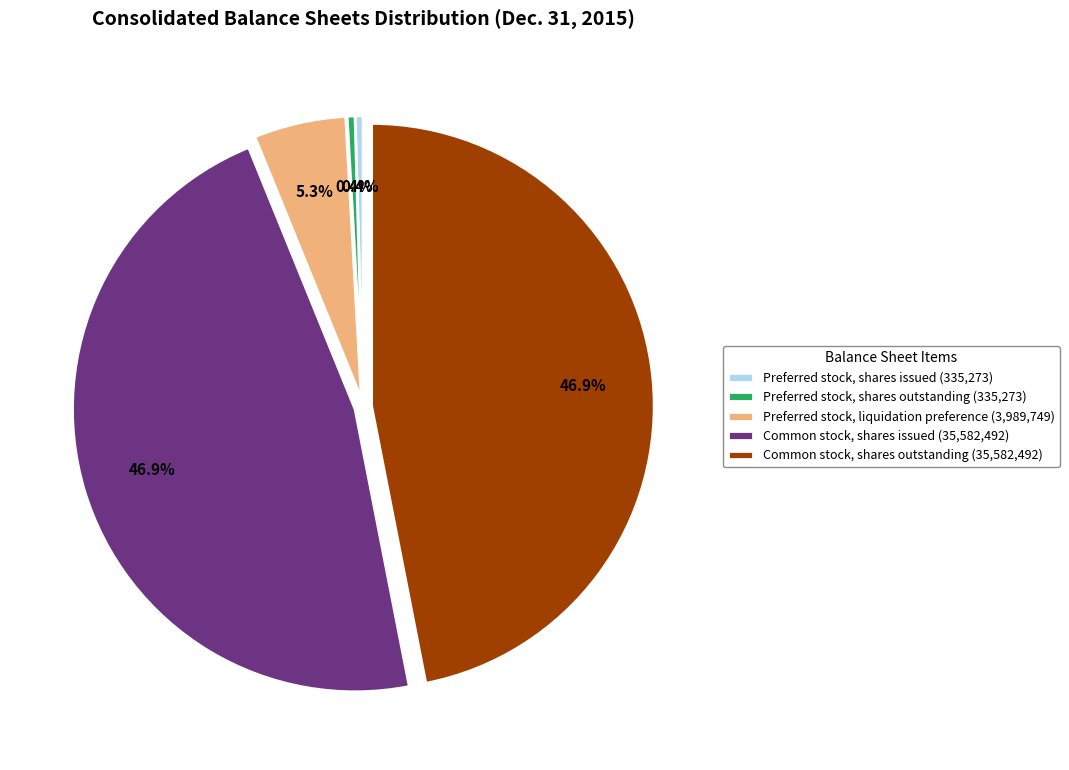

Is the sum of Common stock, shares outstanding and Preferred stock, shares issued greater than half?

No